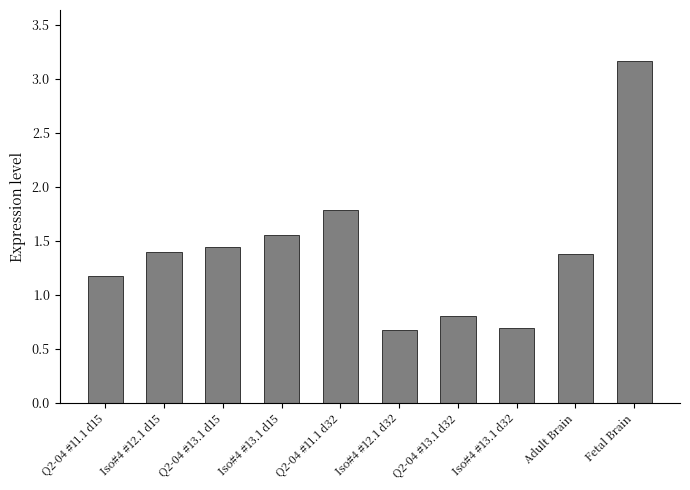

Approximately how many times larger is the value at Iso#4 #12.1 d15 compared to Adult Brain?

1.0